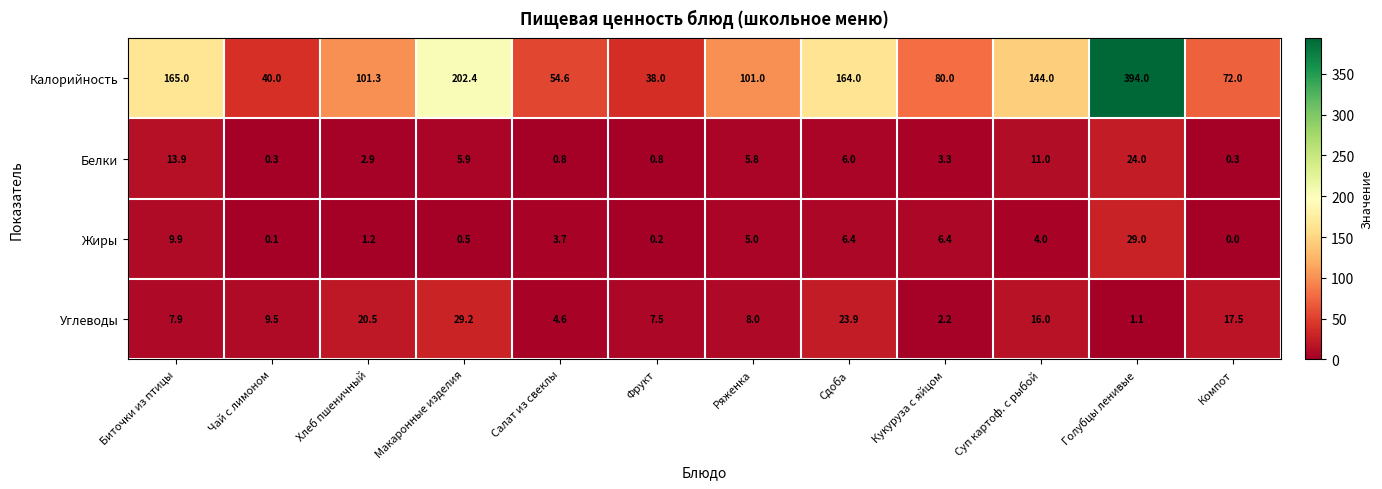

What value does the Калорийность series have at Салат из свеклы?

54.6